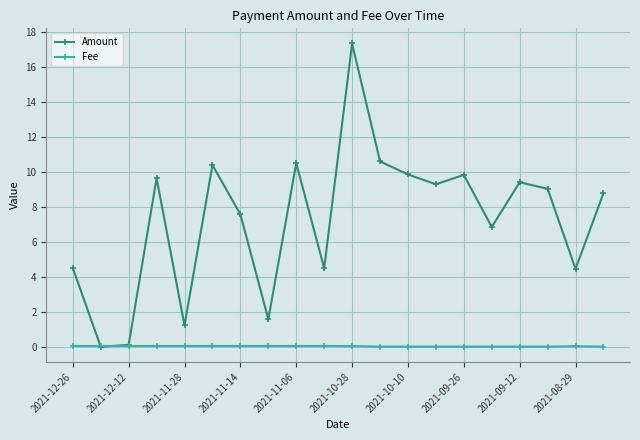

Is this an area chart (filled region under the line)?

No